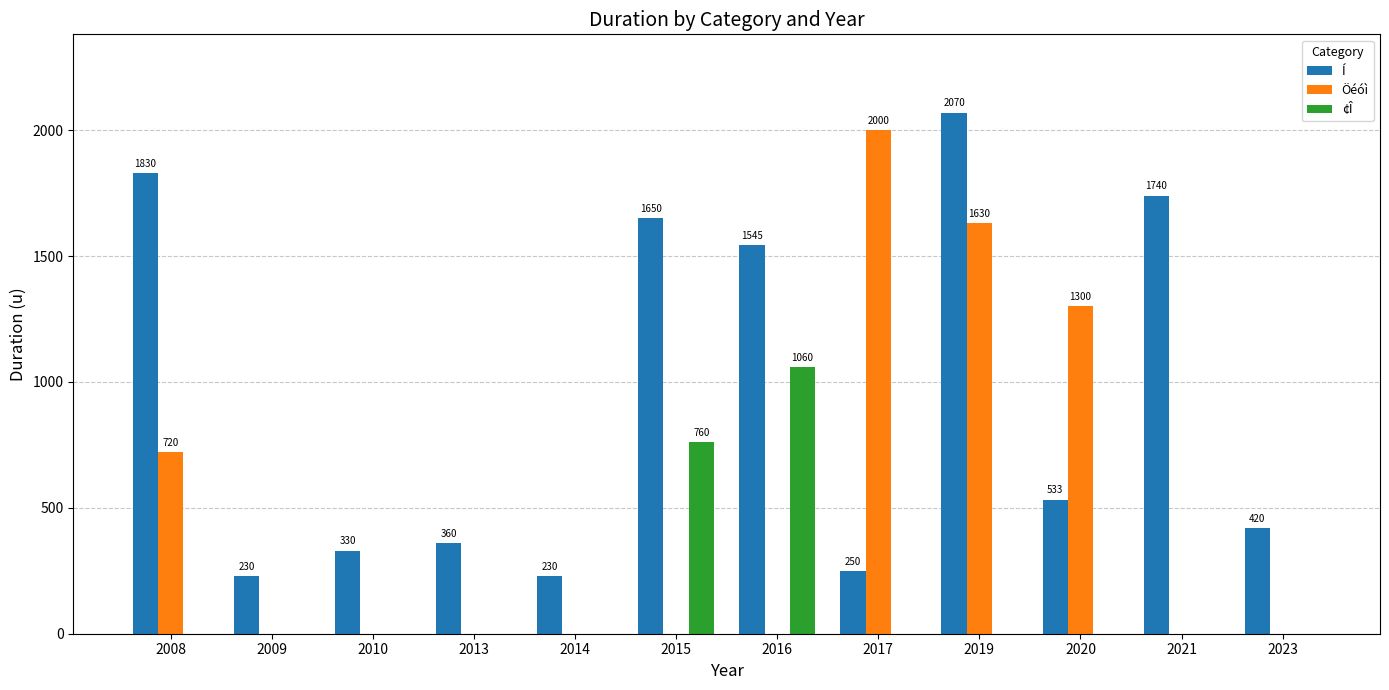

Which series has the largest total across all categories?

Í